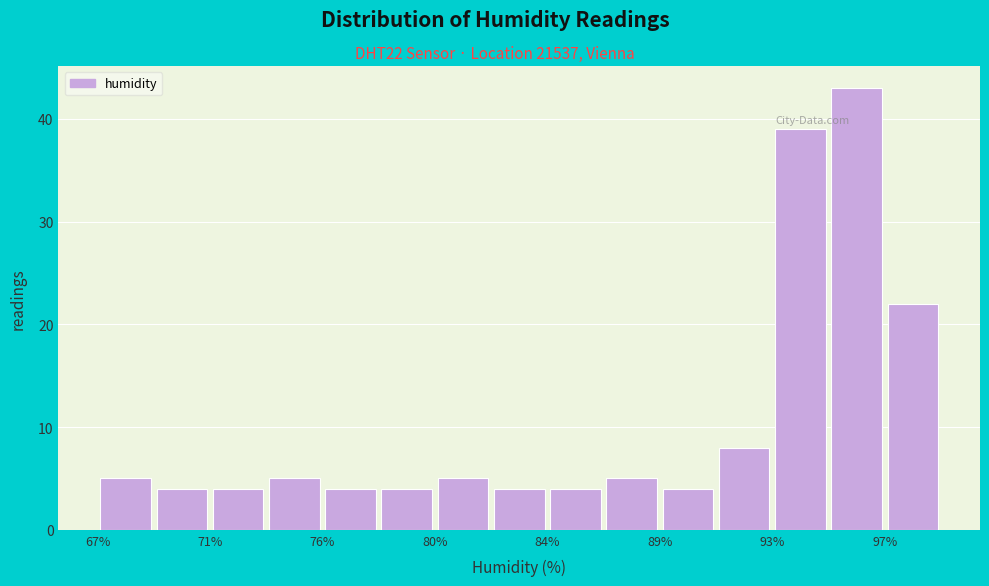

Reading left to right, transcribe this chart: for each bar, give the range it covers on the x-axis and its height. Neither the bar edges nor the heights are printed on the chart, so give them approximately, as read against the axes.

67.0 to 69.0: 5
69.0 to 71.5: 4
71.5 to 73.5: 4
73.5 to 75.5: 5
75.5 to 78.0: 4
78.0 to 80.0: 4
80.0 to 82.0: 5
82.0 to 84.5: 4
84.5 to 86.5: 4
86.5 to 88.5: 5
88.5 to 91.0: 4
91.0 to 93.0: 8
93.0 to 95.0: 39
95.0 to 97.5: 43
97.5 to 99.5: 22